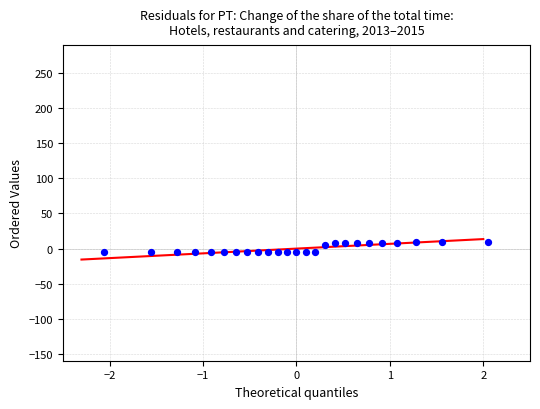

What is the range of X values (max minus min)?

4.1